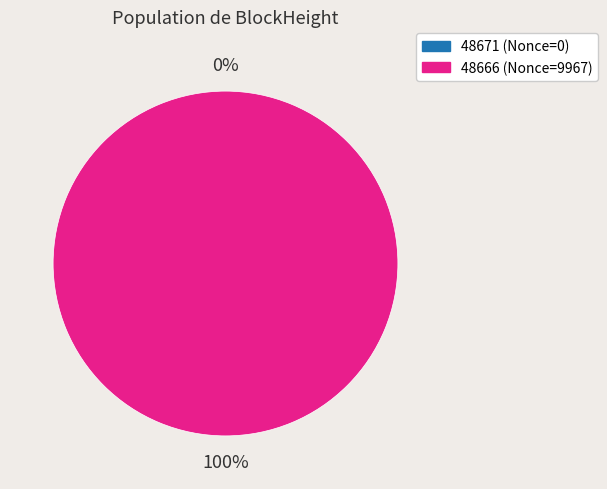

How many segments does this pie chart have?

2